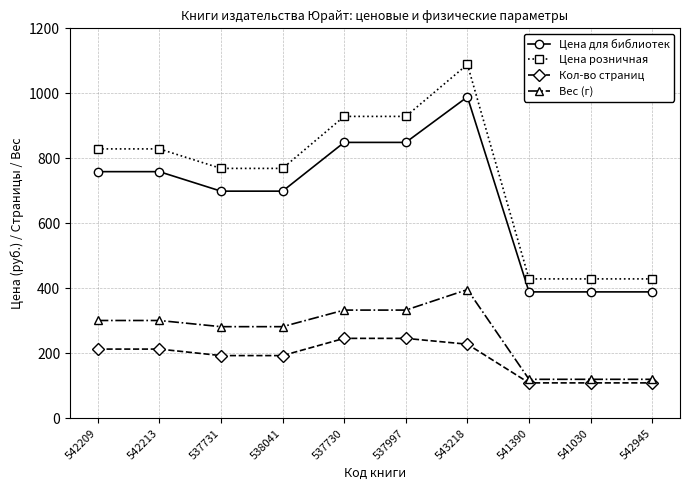

Reading right to left, transcribe all the data shown in this chart.

Цена для библиотек: 542945=389	541030=389	541390=389	543218=989	537997=849	537730=849	538041=699	537731=699	542213=759	542209=759
Цена розничная: 542945=429	541030=429	541390=429	543218=1089	537997=929	537730=929	538041=769	537731=769	542213=829	542209=829
Кол-во страниц: 542945=109	541030=109	541390=109	543218=228	537997=246	537730=246	538041=193	537731=193	542213=213	542209=213
Вес (г): 542945=120	541030=120	541390=120	543218=396	537997=333	537730=333	538041=282	537731=282	542213=301	542209=301